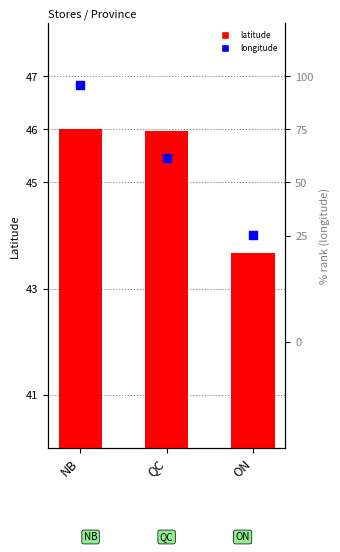

What is the total value across all series at QC?

-26.8